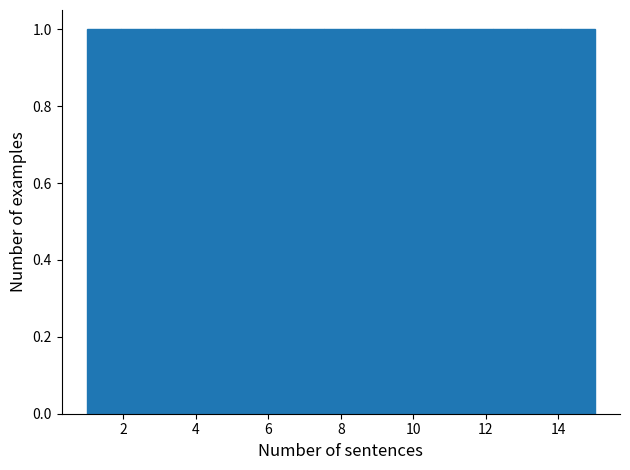

Reading left to right, list every bar in this chart as the range it spans on the x-axis followed by its height. Neither the bar edges nor the heights are printed on the chart, so give them approximately, as read against the axes.

1.0 to 2.0: 1
2.0 to 2.8: 1
2.8 to 3.8: 1
3.8 to 4.8: 1
4.8 to 5.6: 1
5.6 to 6.6: 1
6.6 to 7.6: 1
7.6 to 8.4: 1
8.4 to 9.4: 1
9.4 to 10.4: 1
10.4 to 11.2: 1
11.2 to 12.2: 1
12.2 to 13.2: 1
13.2 to 14.0: 1
14.0 to 15.0: 1